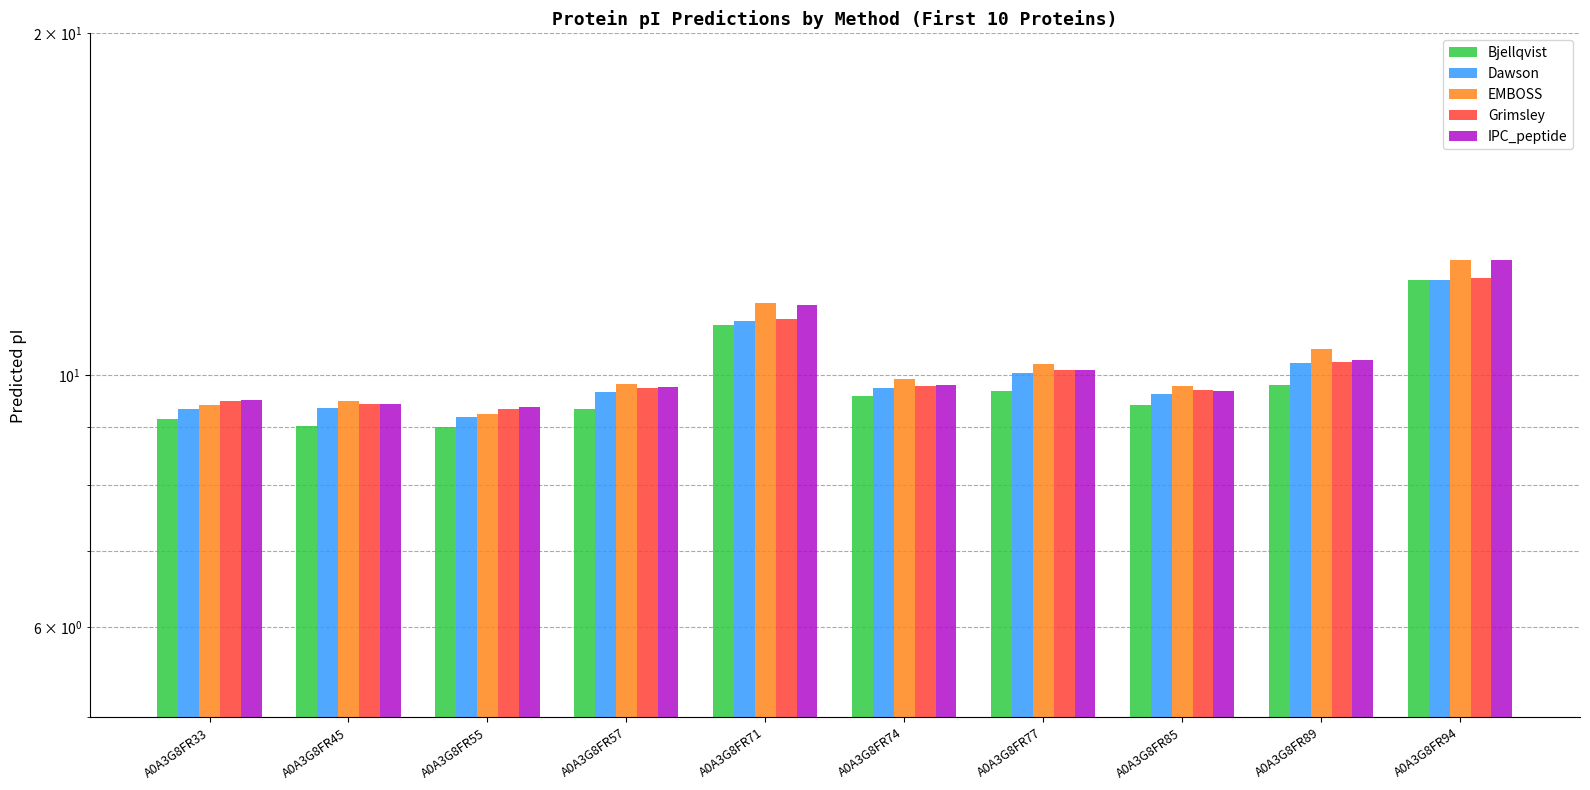

Reading left to right, extract all data points from this chart.

Bjellqvist: A0A3G8FR33=9.2	A0A3G8FR45=9.0	A0A3G8FR55=9.0	A0A3G8FR57=9.3	A0A3G8FR71=11.1	A0A3G8FR74=9.6	A0A3G8FR77=9.7	A0A3G8FR85=9.4	A0A3G8FR89=9.8	A0A3G8FR94=12.1
Dawson: A0A3G8FR33=9.3	A0A3G8FR45=9.4	A0A3G8FR55=9.2	A0A3G8FR57=9.7	A0A3G8FR71=11.2	A0A3G8FR74=9.8	A0A3G8FR77=10.0	A0A3G8FR85=9.6	A0A3G8FR89=10.3	A0A3G8FR94=12.1
EMBOSS: A0A3G8FR33=9.4	A0A3G8FR45=9.5	A0A3G8FR55=9.3	A0A3G8FR57=9.8	A0A3G8FR71=11.6	A0A3G8FR74=9.9	A0A3G8FR77=10.2	A0A3G8FR85=9.8	A0A3G8FR89=10.5	A0A3G8FR94=12.6
Grimsley: A0A3G8FR33=9.5	A0A3G8FR45=9.4	A0A3G8FR55=9.3	A0A3G8FR57=9.8	A0A3G8FR71=11.2	A0A3G8FR74=9.8	A0A3G8FR77=10.1	A0A3G8FR85=9.7	A0A3G8FR89=10.3	A0A3G8FR94=12.2
IPC_peptide: A0A3G8FR33=9.5	A0A3G8FR45=9.4	A0A3G8FR55=9.4	A0A3G8FR57=9.8	A0A3G8FR71=11.5	A0A3G8FR74=9.8	A0A3G8FR77=10.1	A0A3G8FR85=9.7	A0A3G8FR89=10.3	A0A3G8FR94=12.6